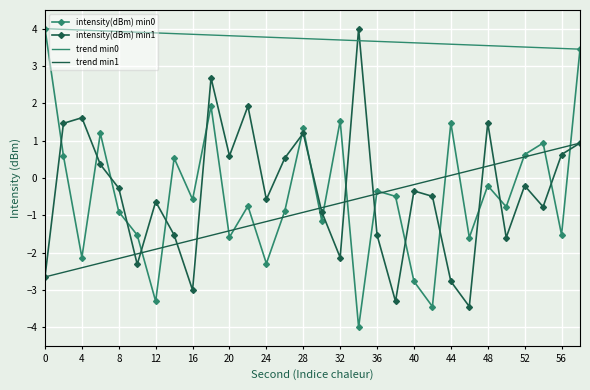

Which series has the widest spread of values?

intensity(dBm) min0